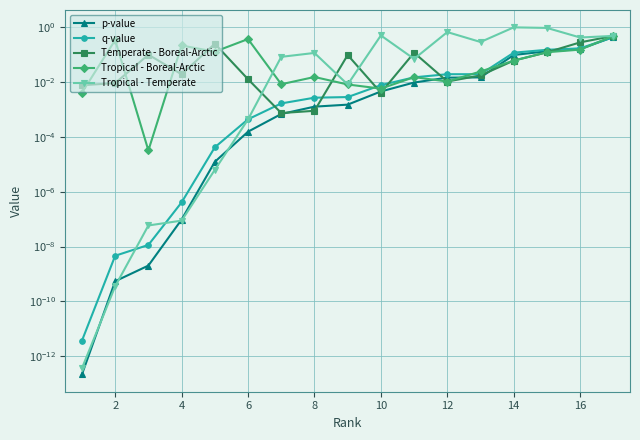

Does the chart have visible grid lines?

Yes